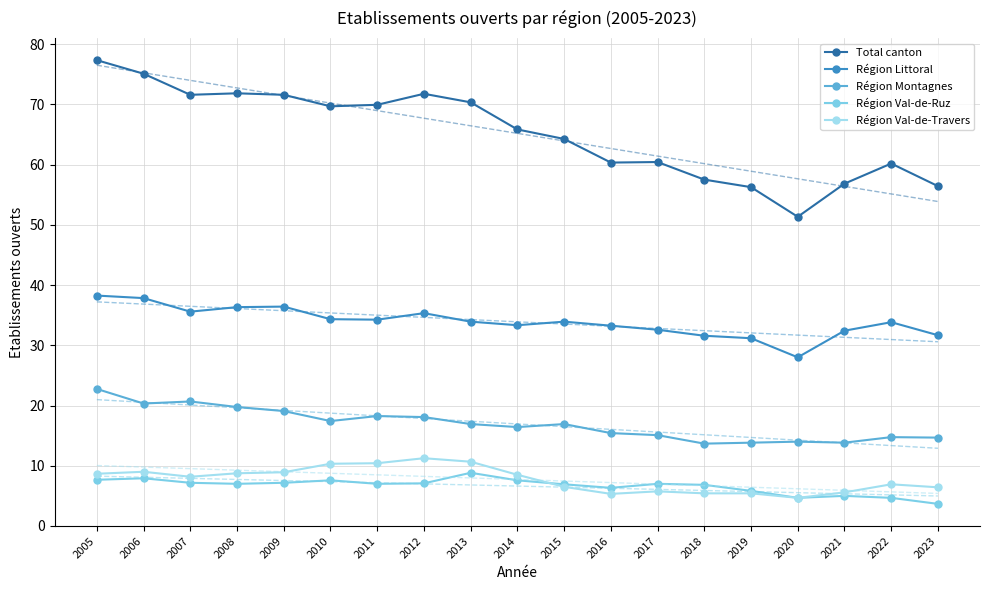

Does the chart have visible grid lines?

Yes